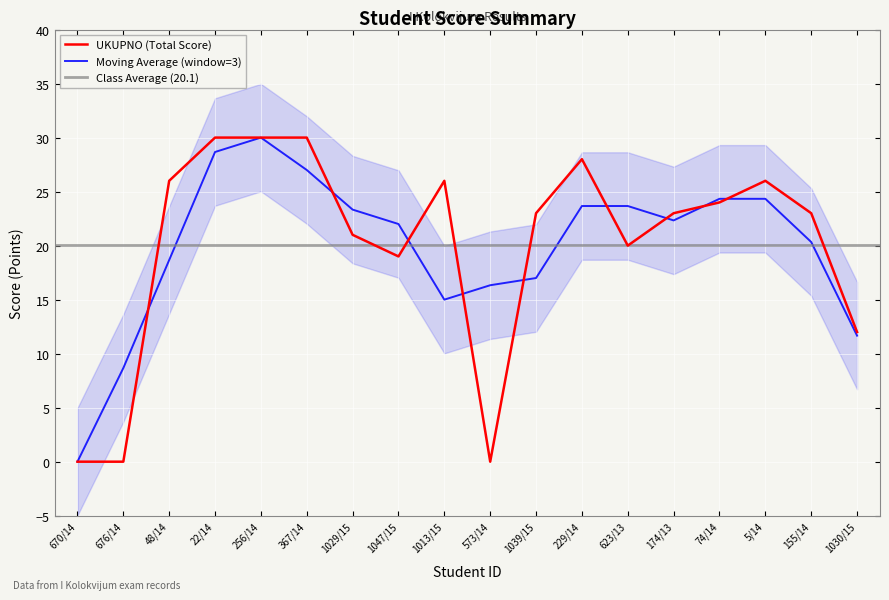

What is the change in value from 22/14 to 623/13?

-10